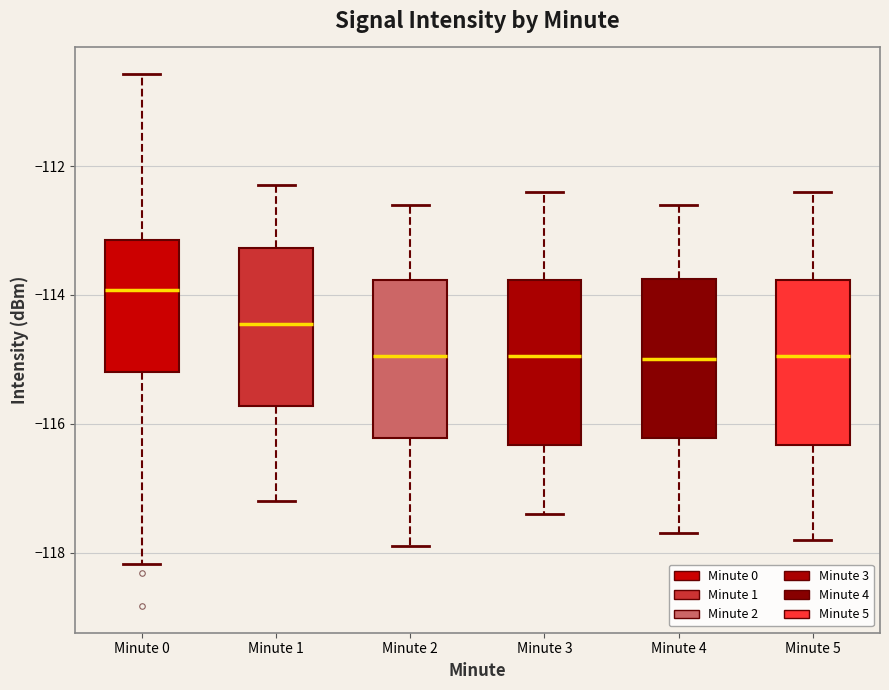

Reading left to right, transcribe this box plot: for each box, give where its median line is, the range the box spans, and where its two whiskers end, as read against the y-axis. The values are not printed on the chart, so give them approximately, as read against the axis.

Minute 0: median -114.0, box -115.2 to -113.2, whiskers -118.2 to -110.6
Minute 1: median -114.4, box -115.8 to -113.2, whiskers -117.2 to -112.2
Minute 2: median -115.0, box -116.2 to -113.8, whiskers -117.8 to -112.6
Minute 3: median -115.0, box -116.4 to -113.8, whiskers -117.4 to -112.4
Minute 4: median -115.0, box -116.2 to -113.8, whiskers -117.6 to -112.6
Minute 5: median -115.0, box -116.4 to -113.8, whiskers -117.8 to -112.4